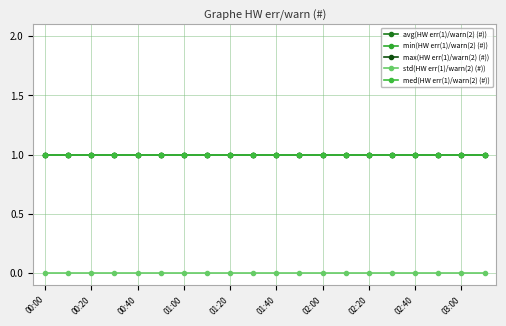

Does the chart have visible grid lines?

Yes